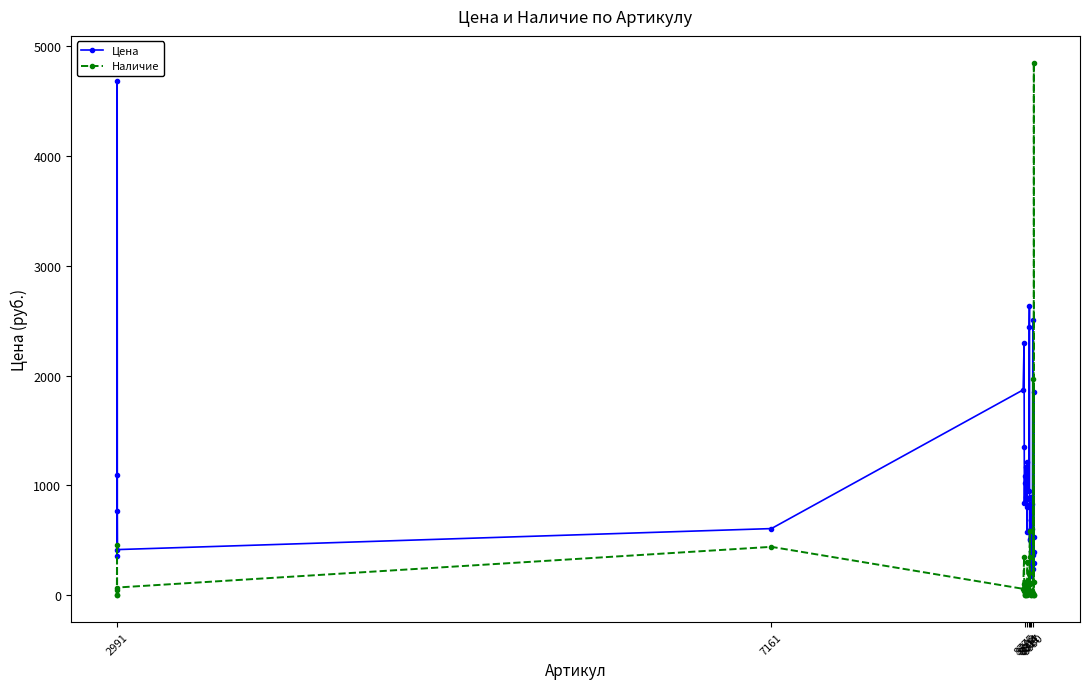

True or false: Цена has more than 2 interior local peaks.

True